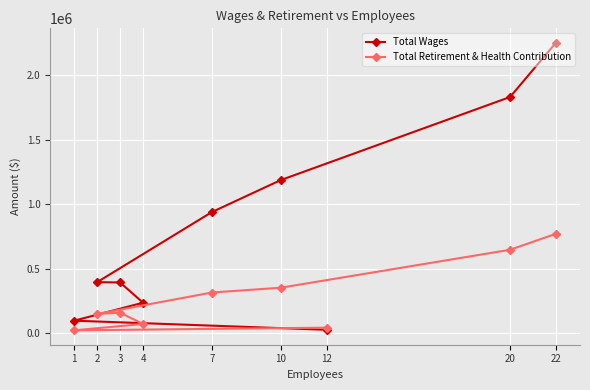

What is the difference between the highest and lowest values at 12?

16363